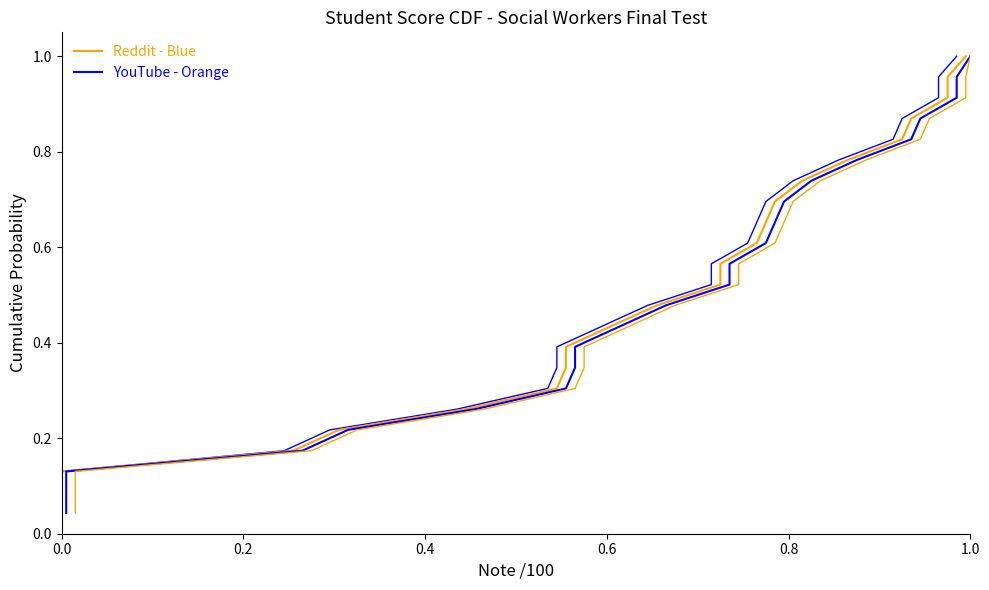

True or false: Reddit - Blue has more than 0 interior local peaks.

False